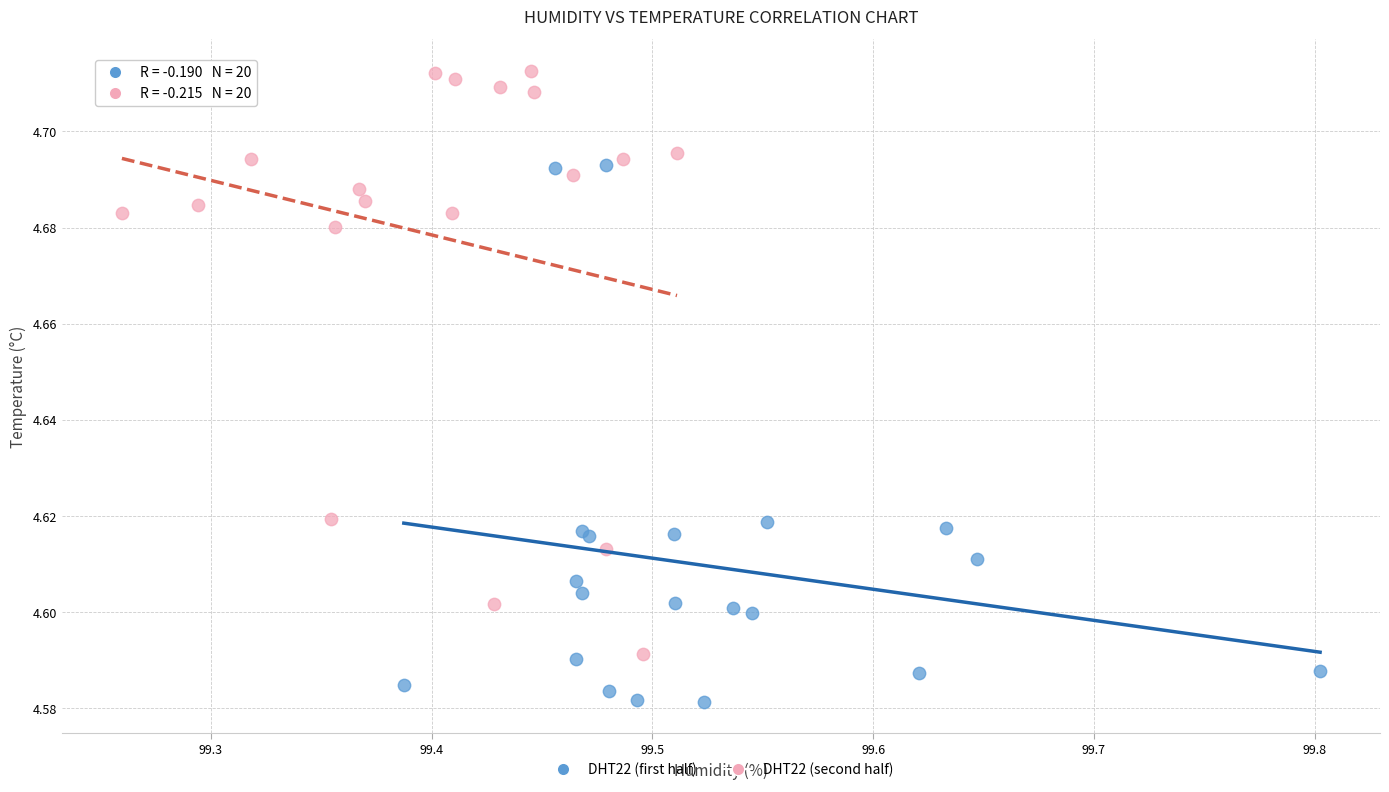

Which series reaches the maximum Y coordinate?

DHT22 (second half)